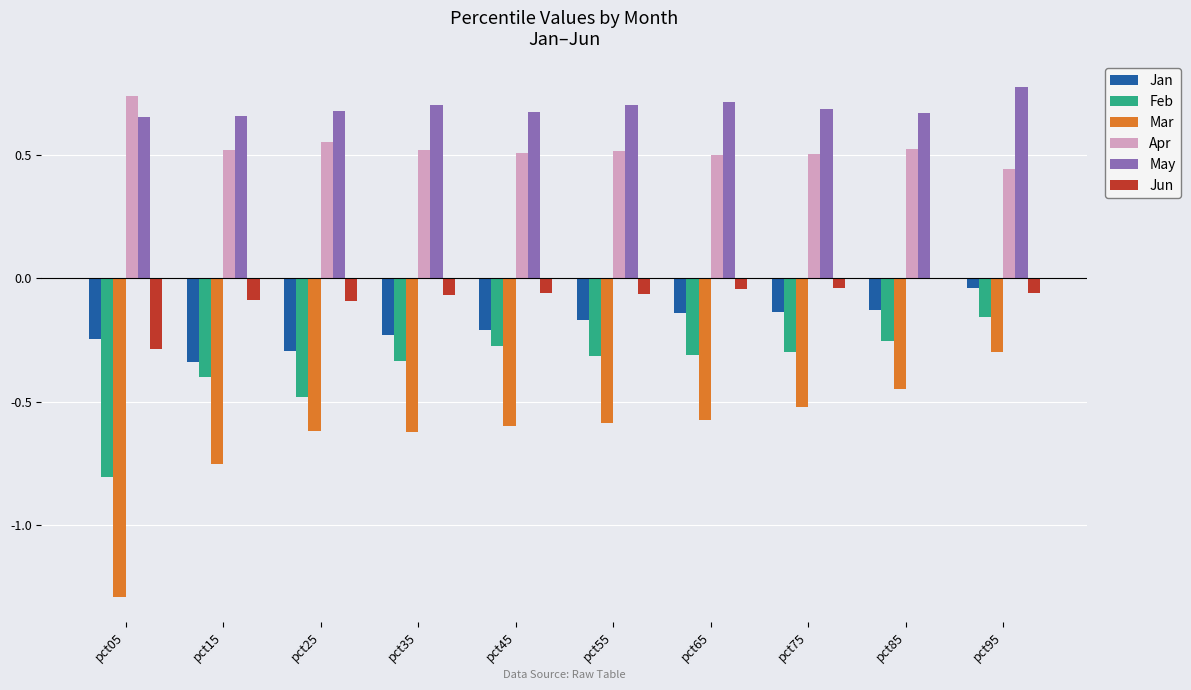

Is the value of Apr at pct85 greater than the value of Jan at pct75?

Yes